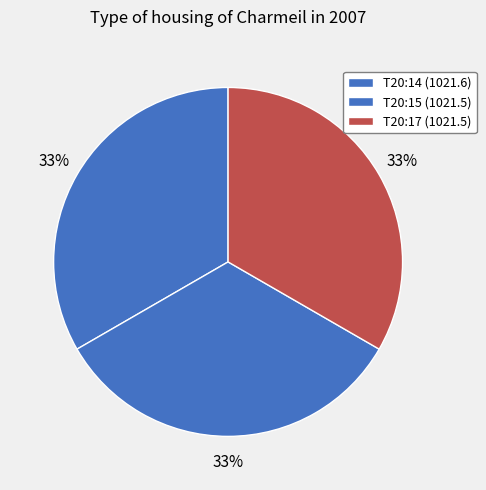

How many segments does this pie chart have?

3